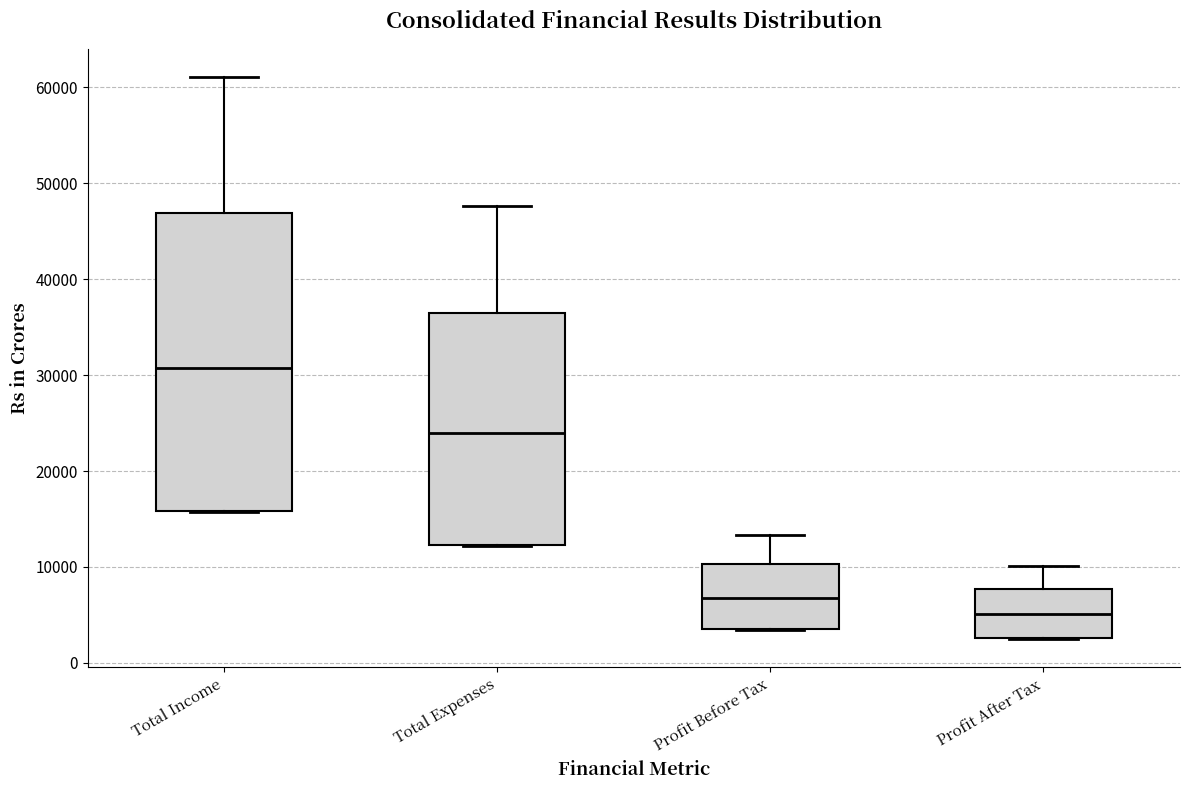

Reading left to right, transcribe this box plot: for each box, give where its median line is, the range the box spans, and where its two whiskers end, as read against the y-axis. The values are not printed on the chart, so give them approximately, as read against the axis.

Total Income: median 31000, box 16000 to 47000, whiskers 16000 to 61000
Total Expenses: median 24000, box 12000 to 36000, whiskers 12000 to 48000
Profit Before Tax: median 7000, box 3000 to 10000, whiskers 3000 to 13000
Profit After Tax: median 5000, box 3000 to 8000, whiskers 2000 to 10000